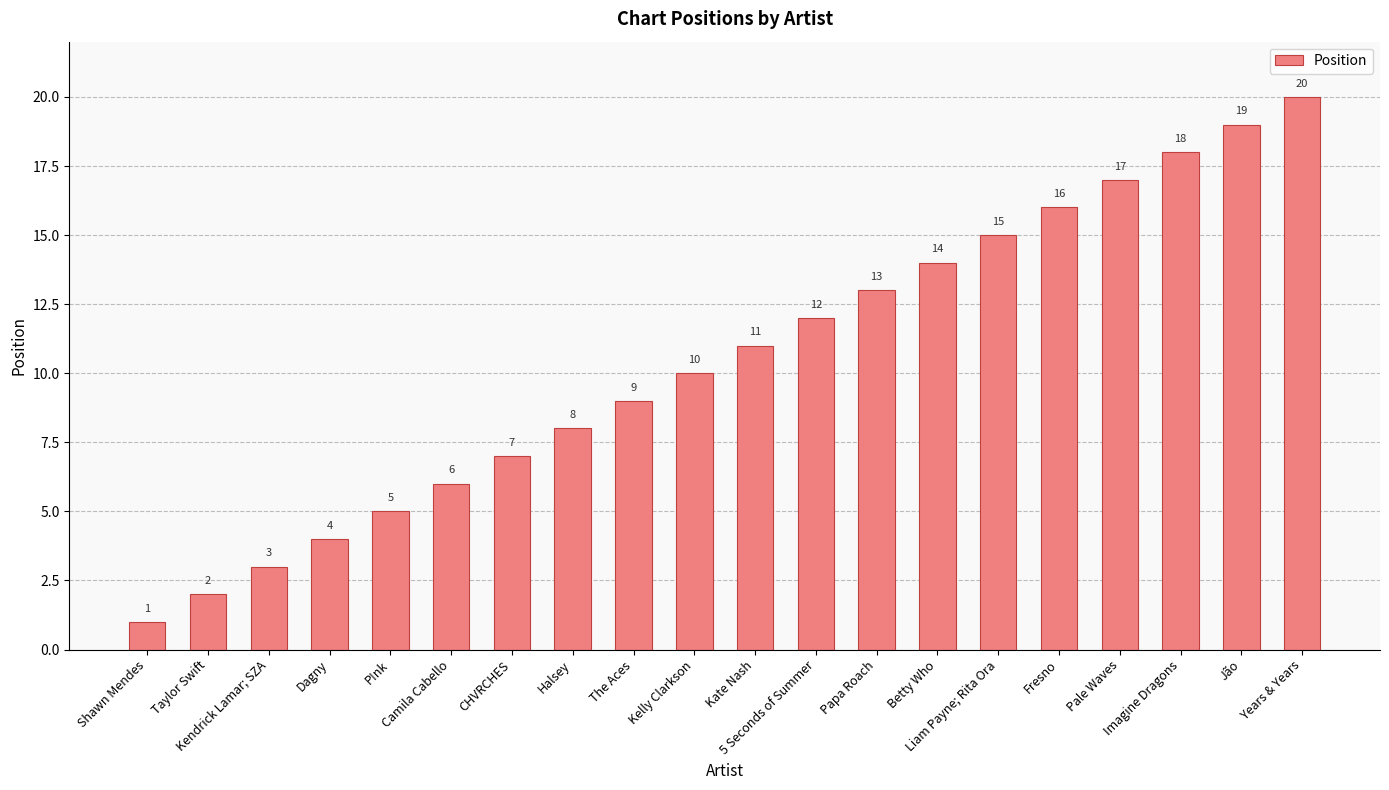

Does the chart contain stacked bars?

No